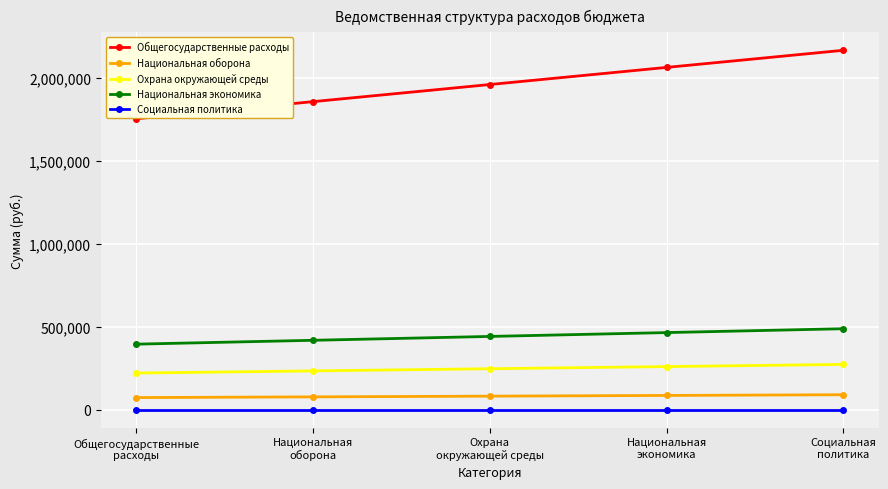

What is the sum of all Охрана окружающей среды values?

1235000.0